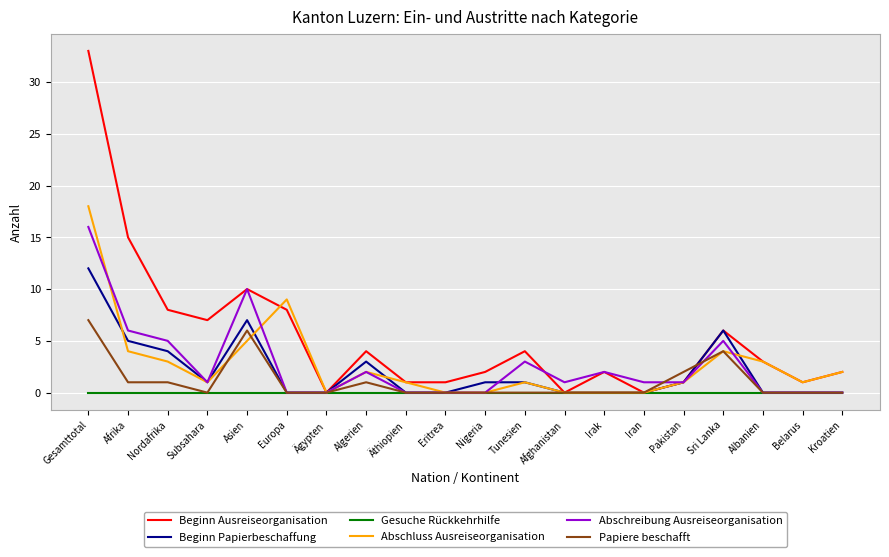

The value of Beginn Papierbeschaffung at Asien is 5. True or false?

False